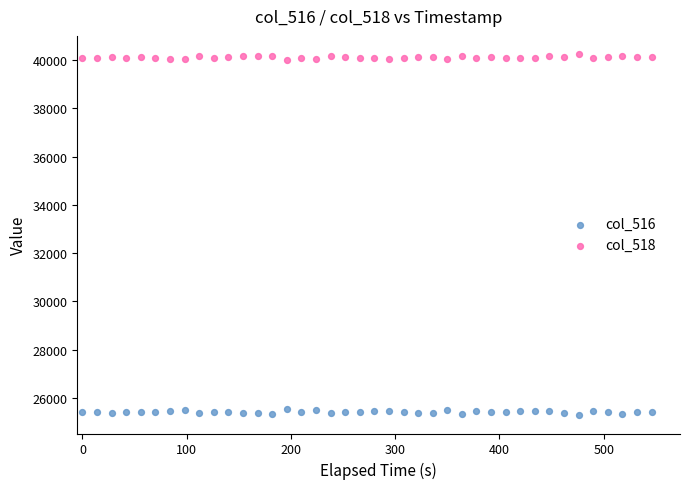

Across all data points, what is the range of Y values (max minus min)?

14977